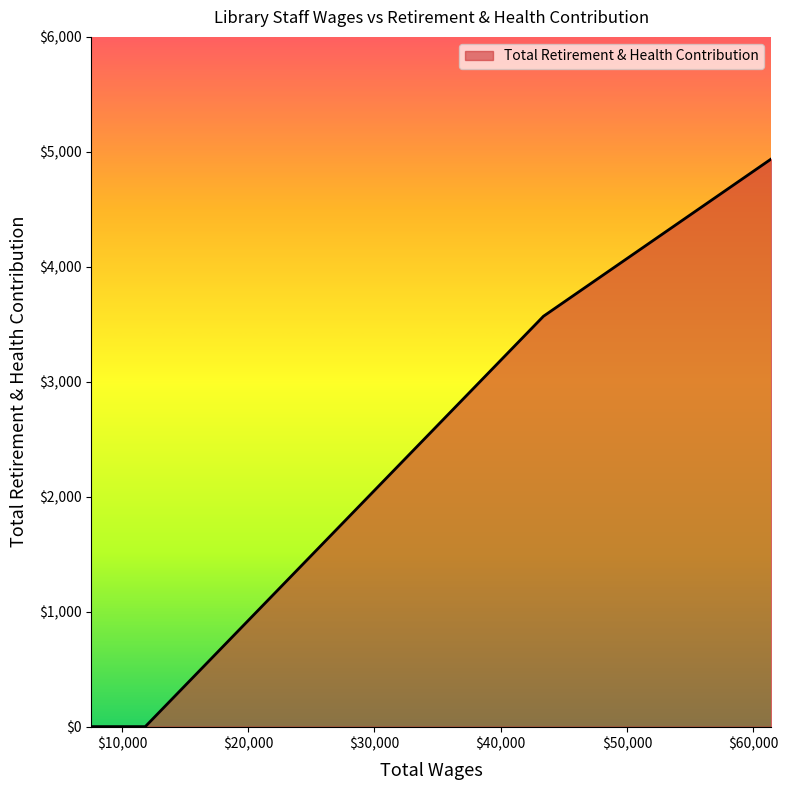

True or false: there are more than 1 points higher than both neighbors.

False